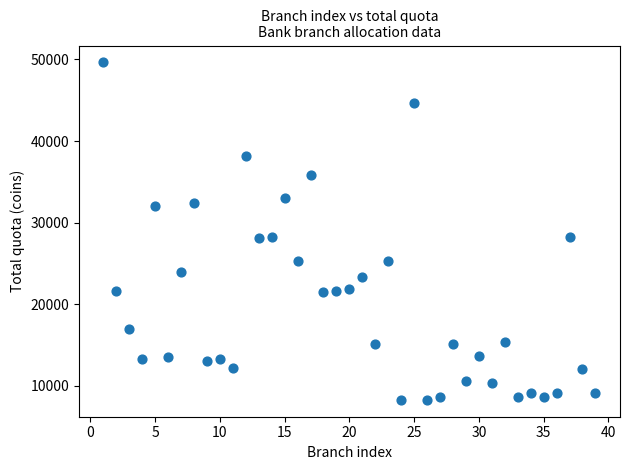

What is the range of X values (max minus min)?

38